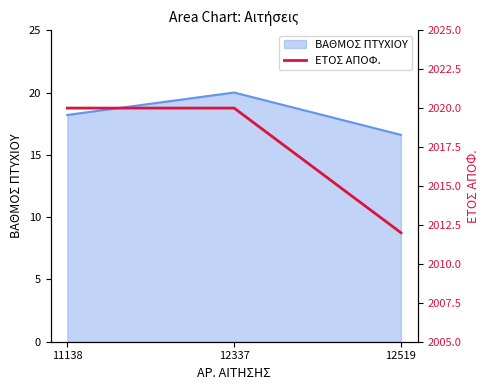

Is it true that the value at 12337 is 3134?

False